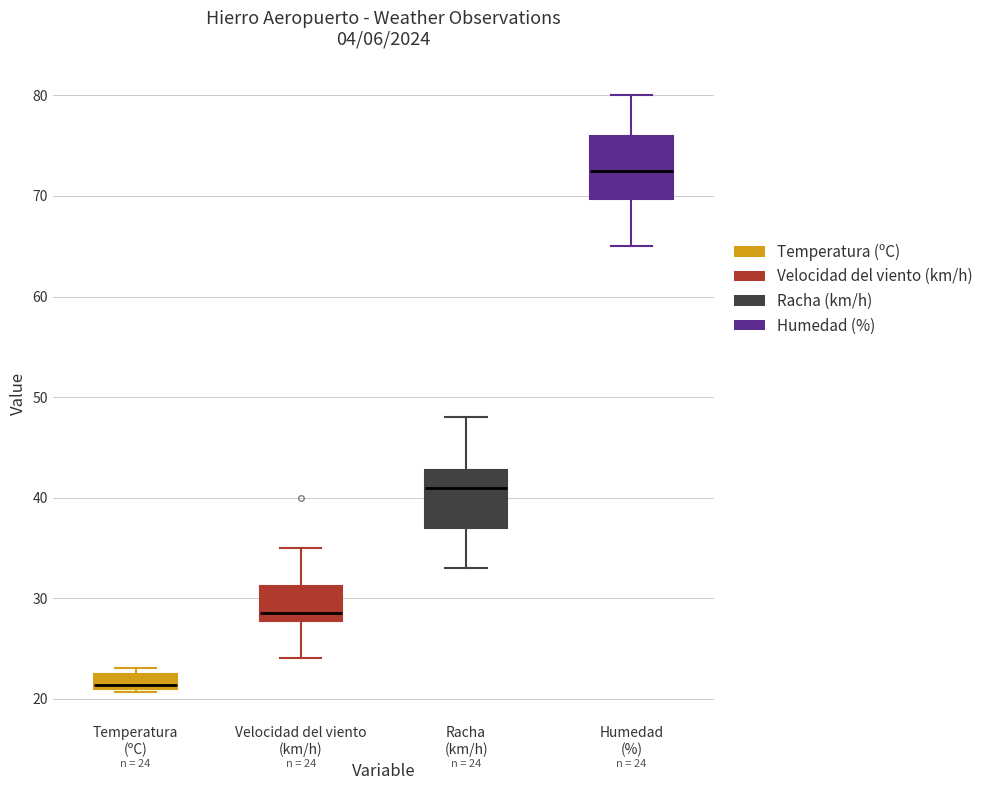

Which box has the lowest median line?

Temperatura (ºC)